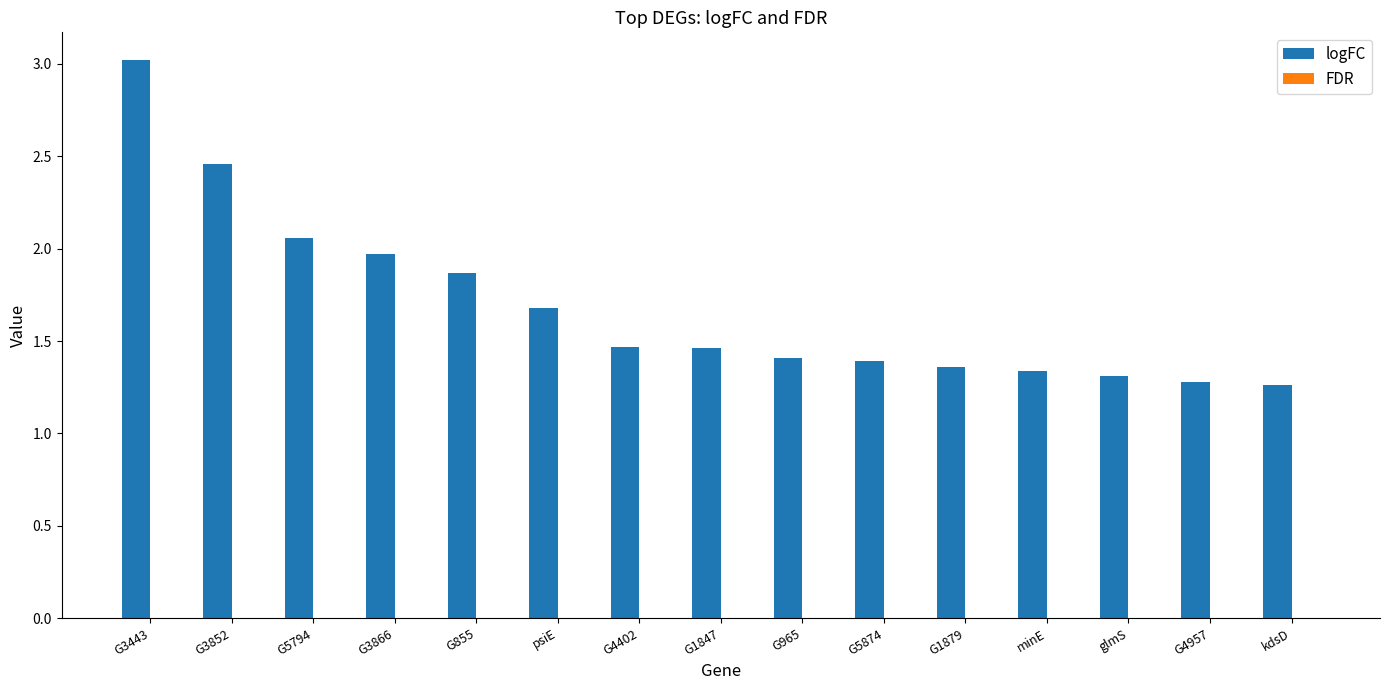

Which series has the largest total across all categories?

logFC